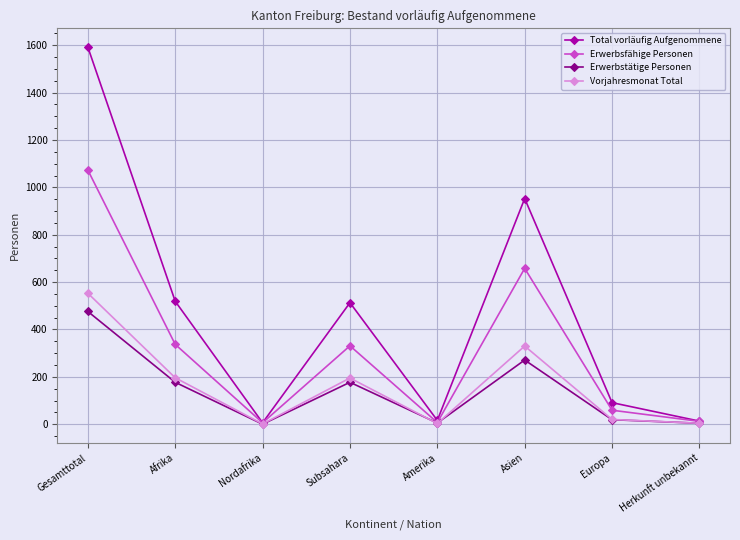

What is the difference between the maximum and minimum values in the Total vorläufig Aufgenommene series?

1586